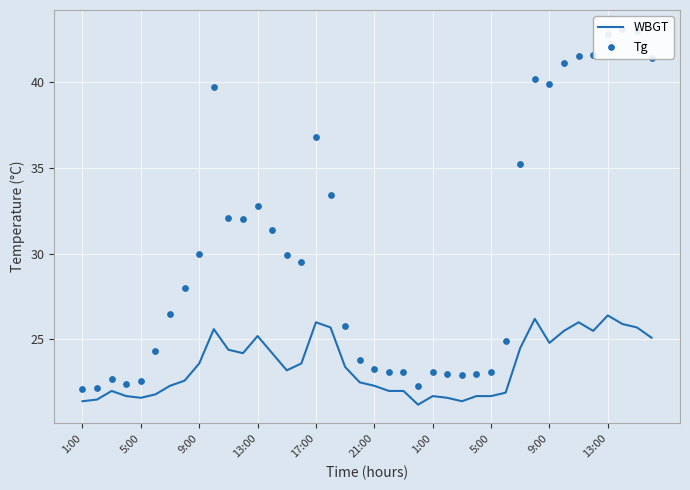

Which series has the largest total across all categories?

Tg